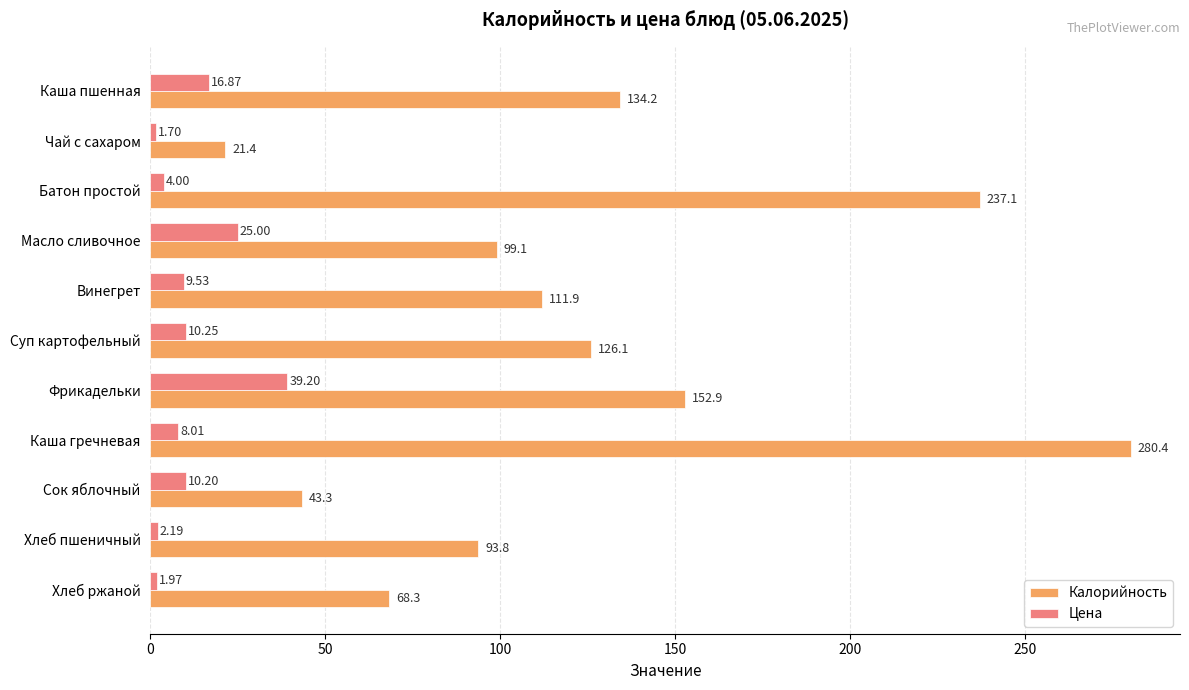

List the series in order of their overall mean, highest first.

Калорийность, Цена